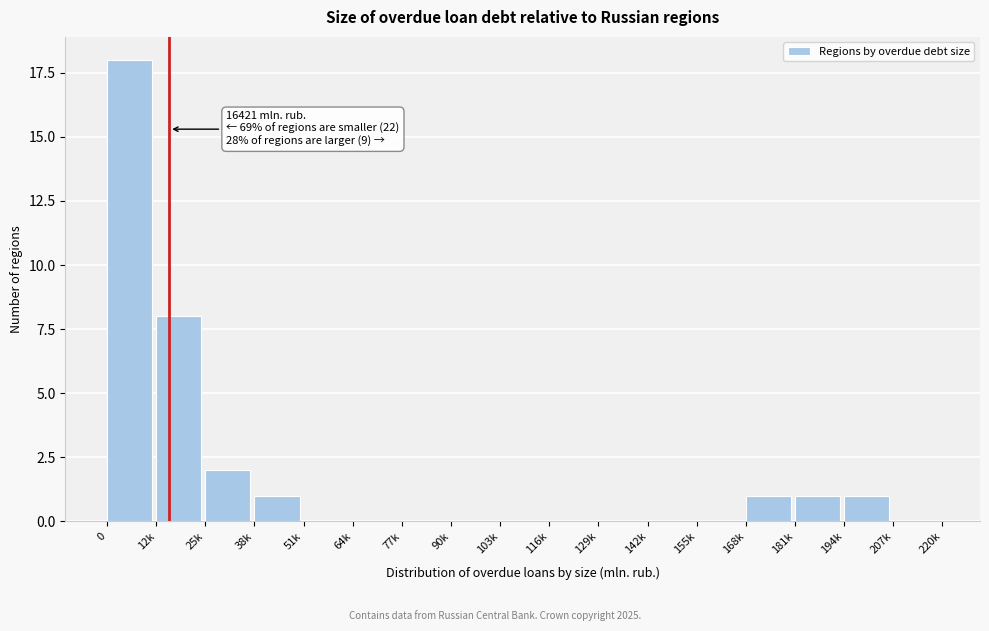

Reading left to right, extract all data points from this chart.

0=18	12k=8	25k=2	38k=1	51k=0	64k=0	77k=0	90k=0	103k=0	116k=0	129k=0	142k=0	155k=0	168k=1	181k=1	194k=1	207k=0